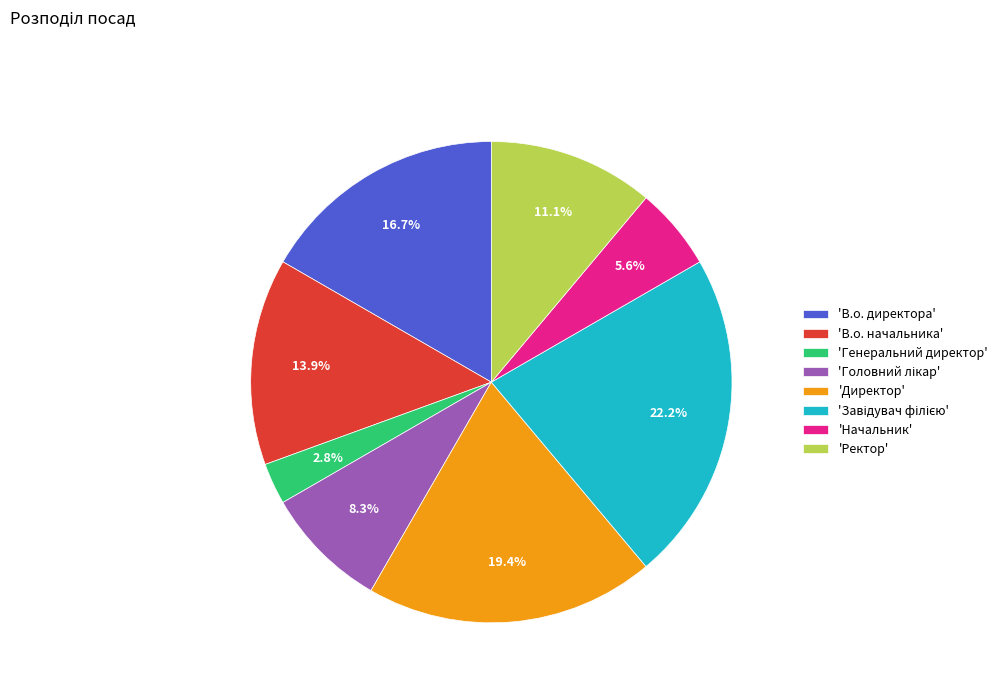

Combined, do 'Начальник' and 'Ректор' account for over 50%?

No